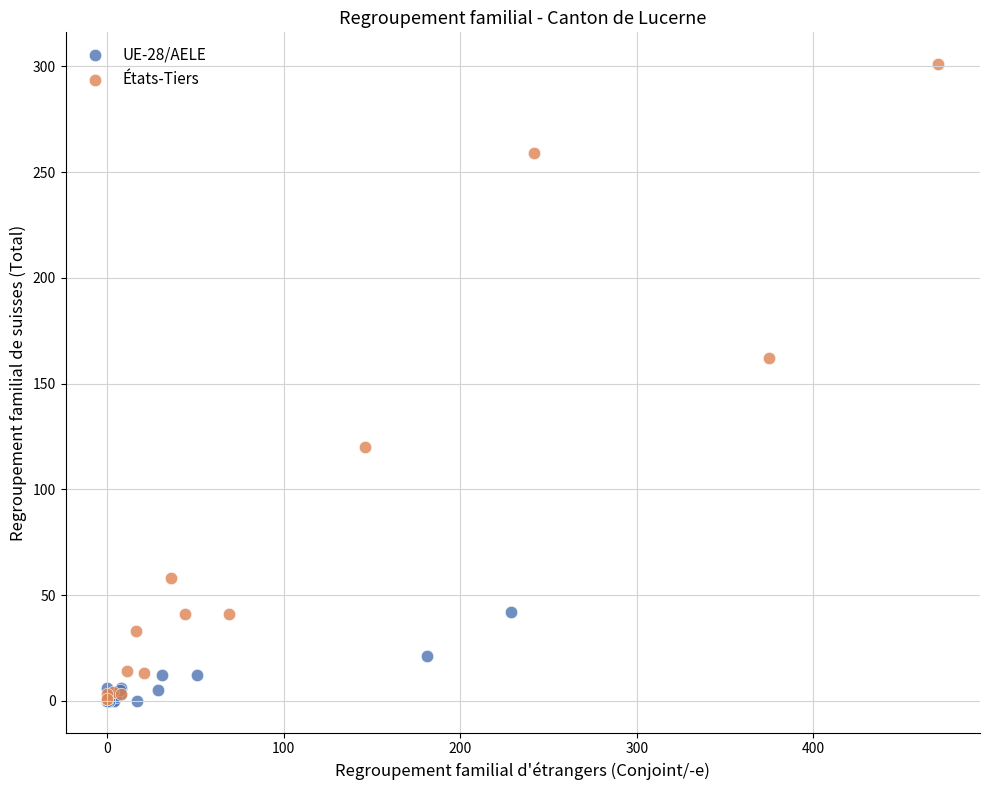

Which series has the widest spread of Y values?

États-Tiers